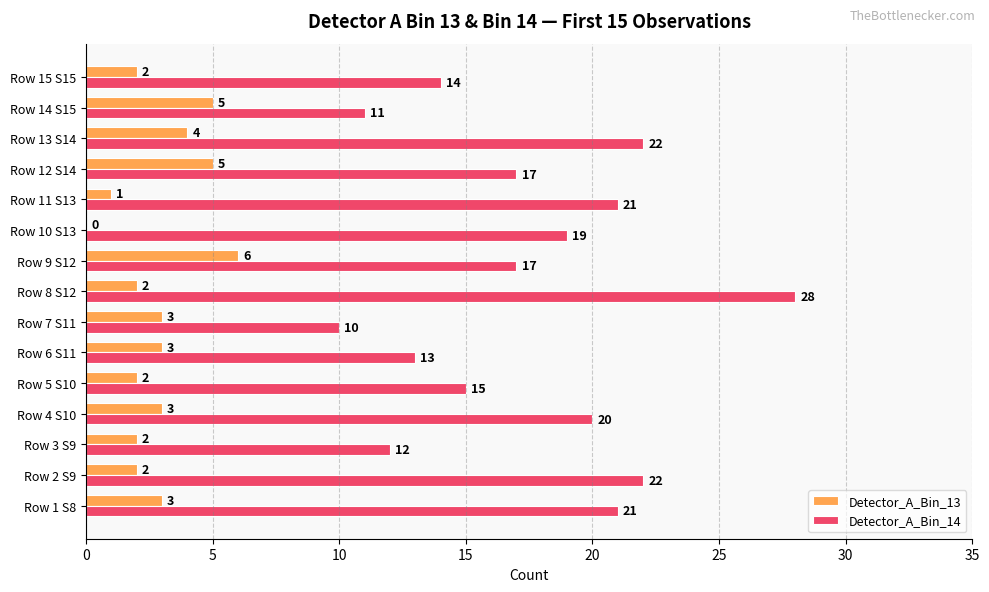

Which series has the largest range (max minus min)?

Detector_A_Bin_14